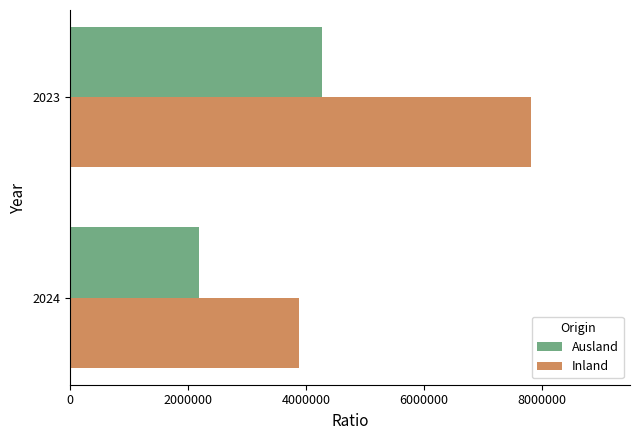

What is the spread (max minus min) of values at 2024?

1694658